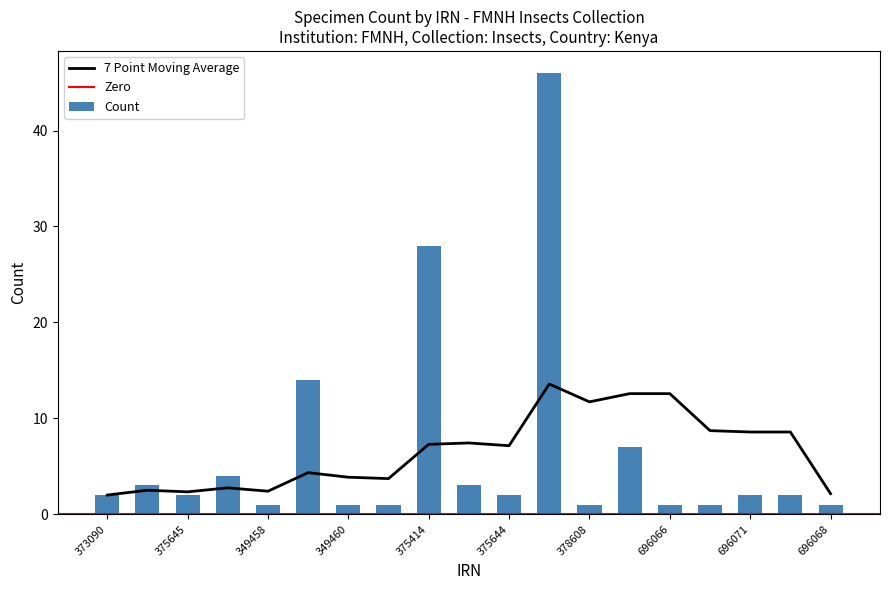

What is the average value?

6